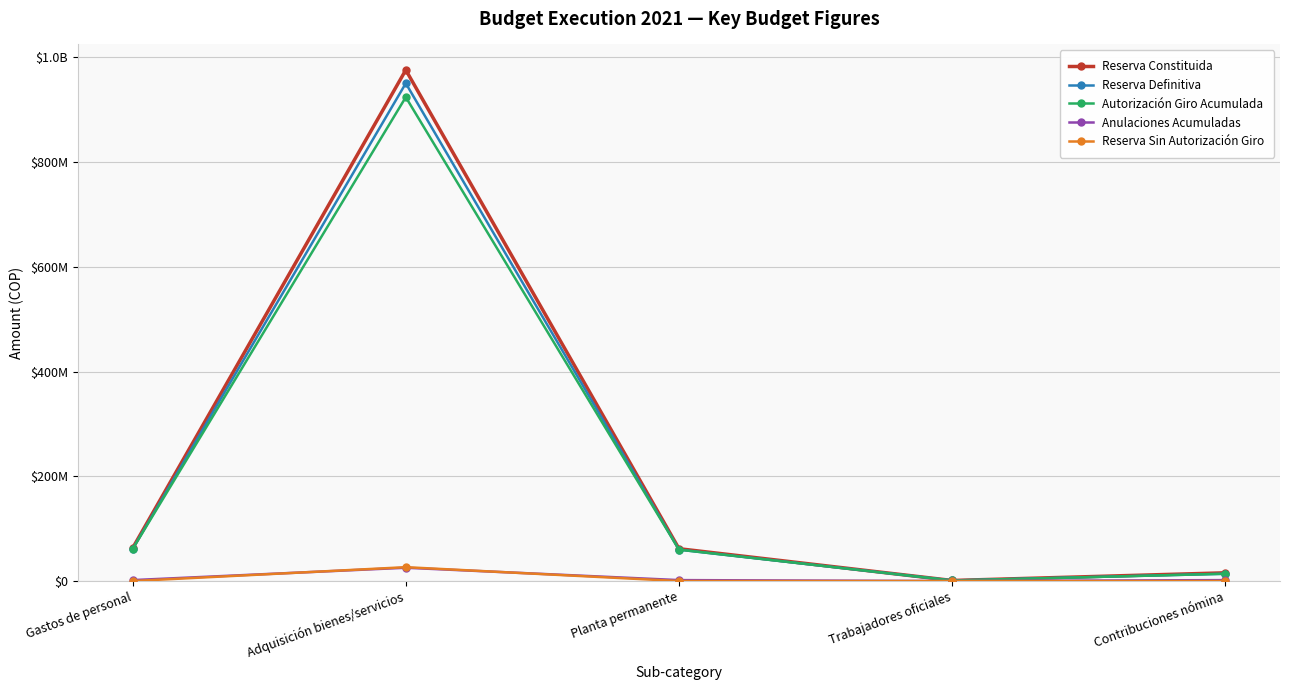

What is the sum of all Reserva Definitiva values?

1086509383